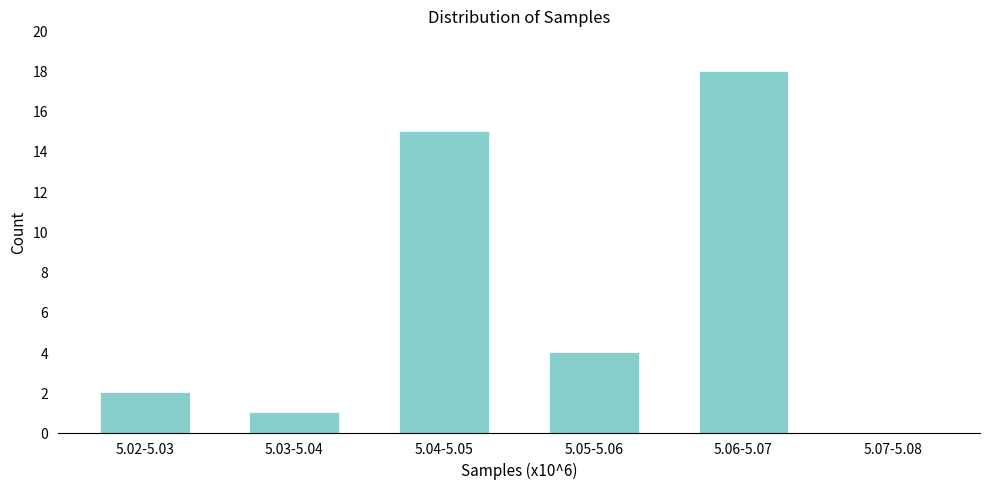

Reading right to left, extract all data points from this chart.

5.07-5.08=0	5.06-5.07=18	5.05-5.06=4	5.04-5.05=15	5.03-5.04=1	5.02-5.03=2